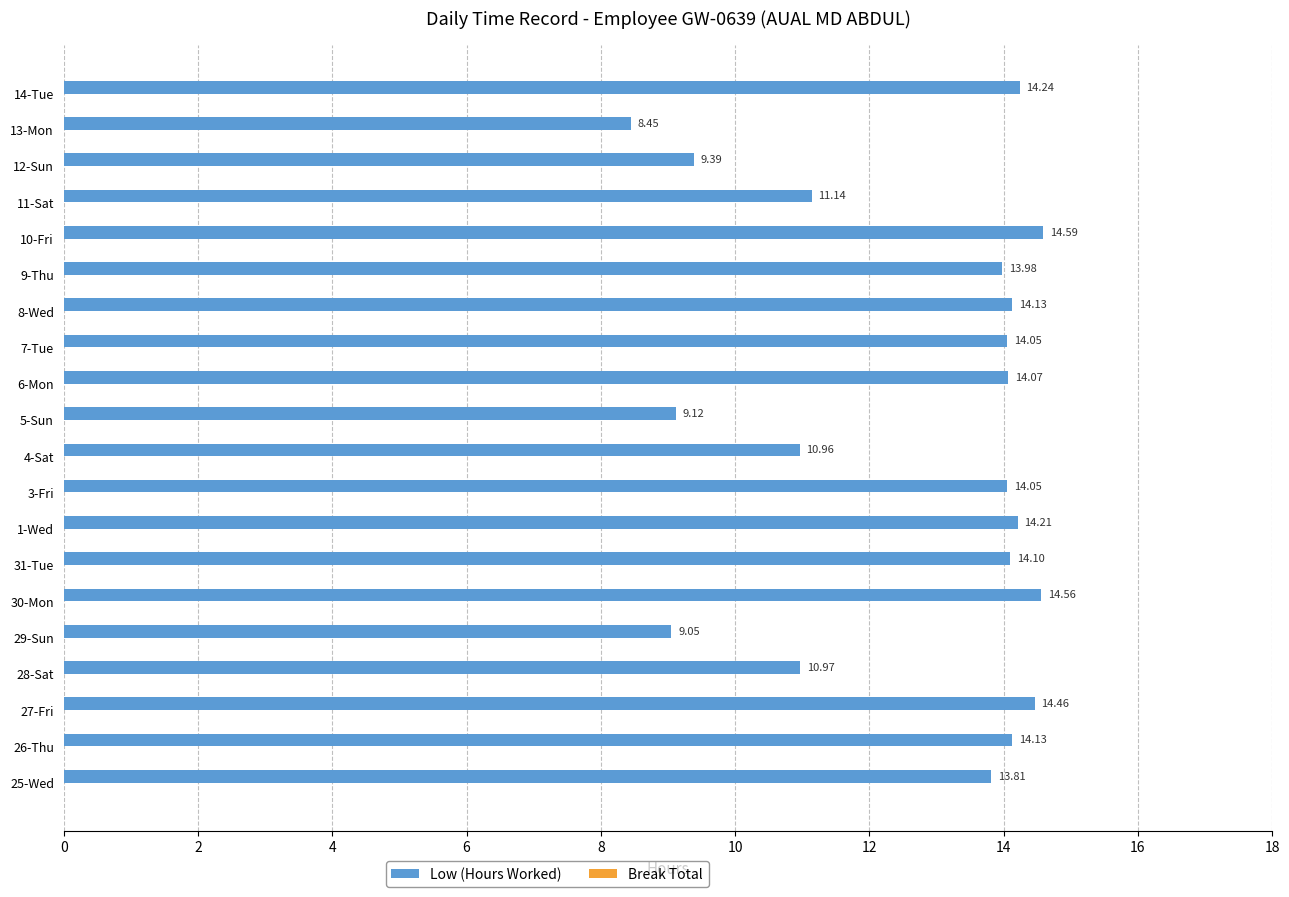

What is the average value?

12.7